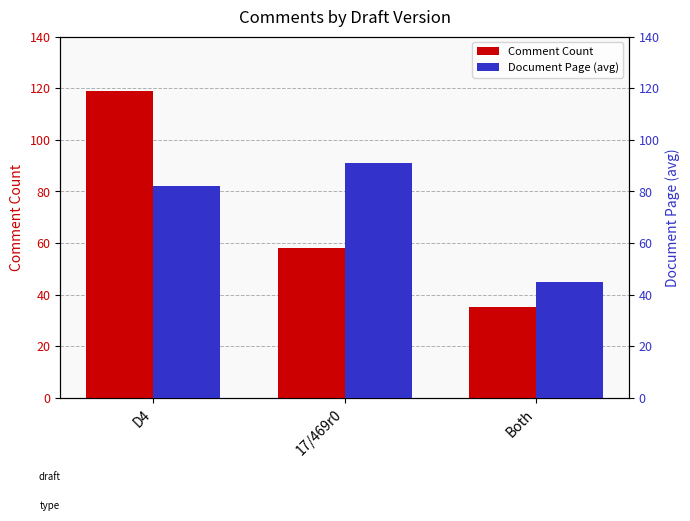

True or false: Comment Count has a value of 47 at Both.

False